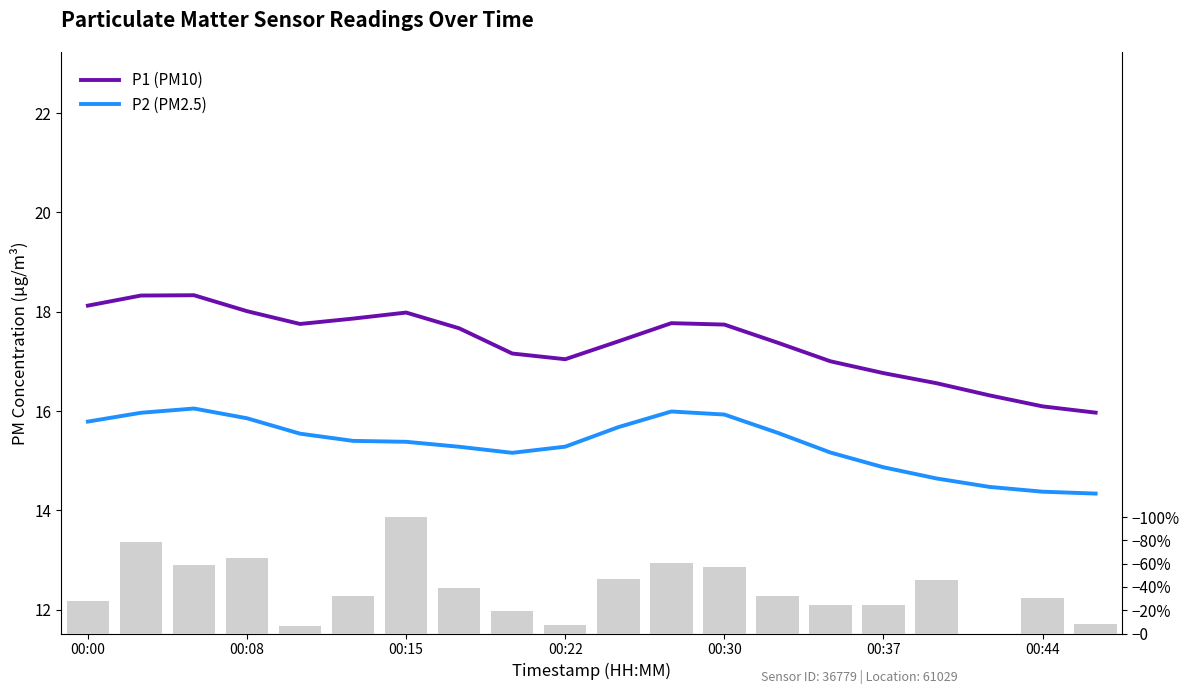

What is the value of the P1 (PM10) bar at the 3rd from the left?

18.3